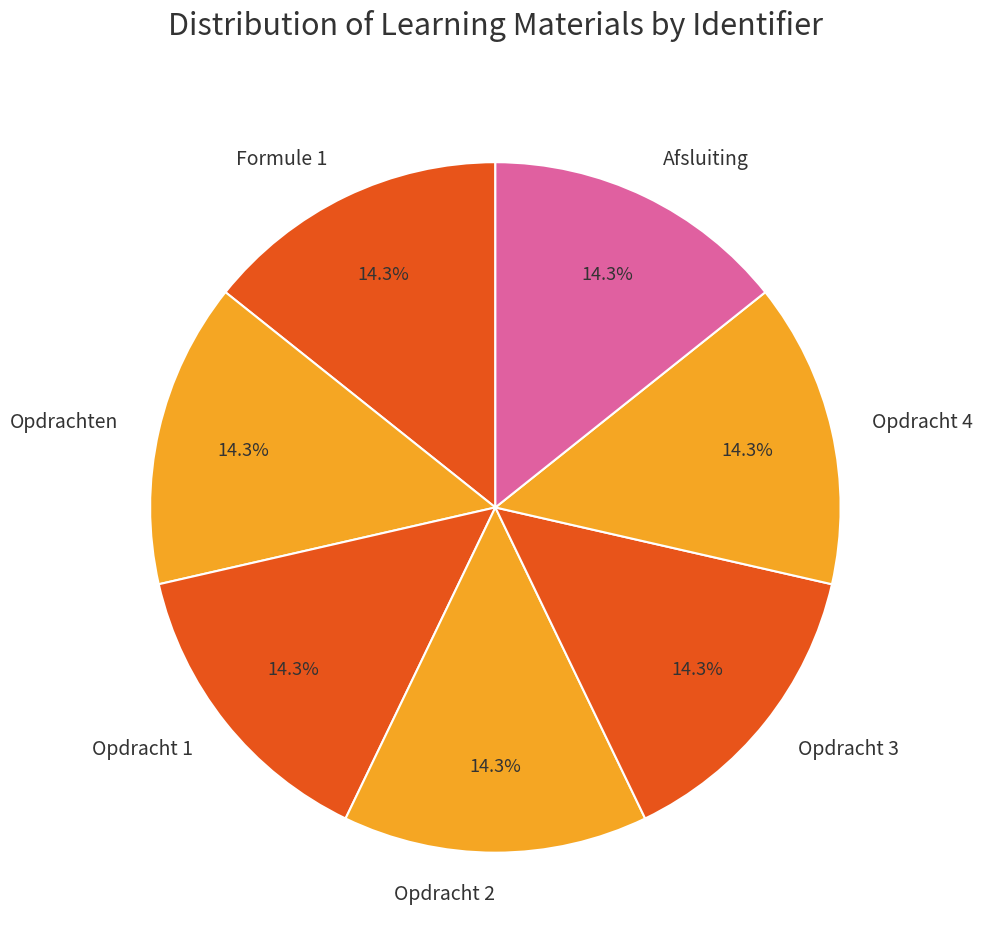

True or false: Opdracht 2 accounts for 14% of the total.

True